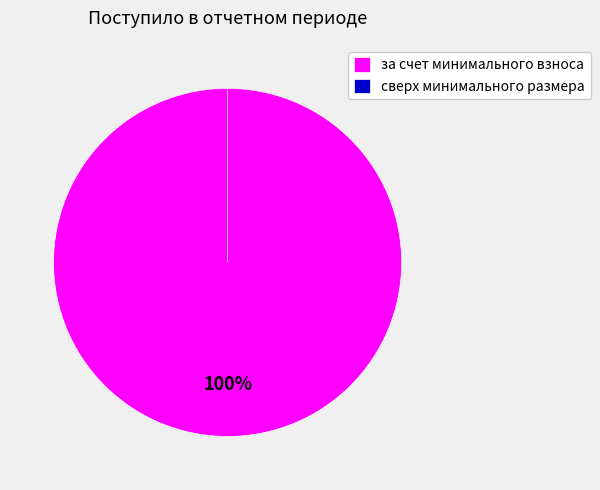

To the nearest percent, what is the combined percentage of сверх минимального размера and за счет минимального взноса?

100%